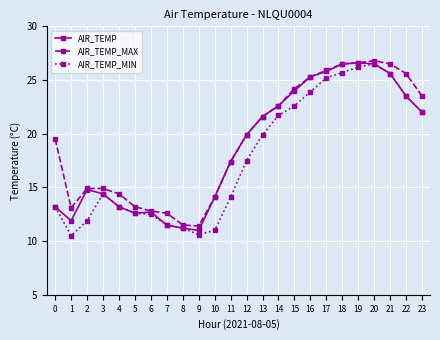

Where does the AIR_TEMP series first go above 19?

12